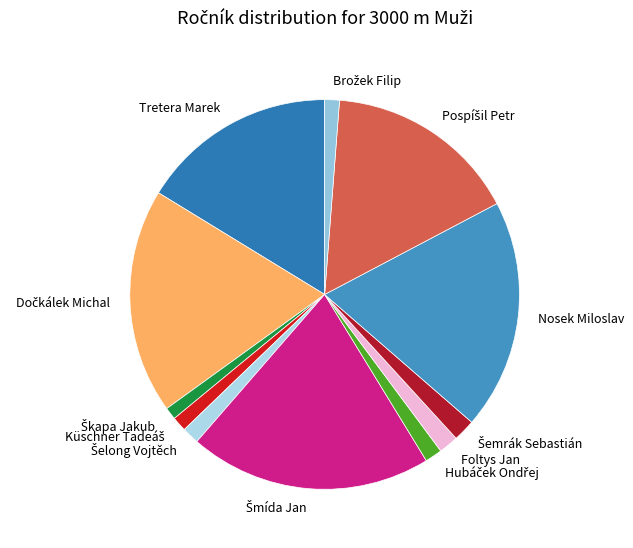

Does any single category account for the majority?

No